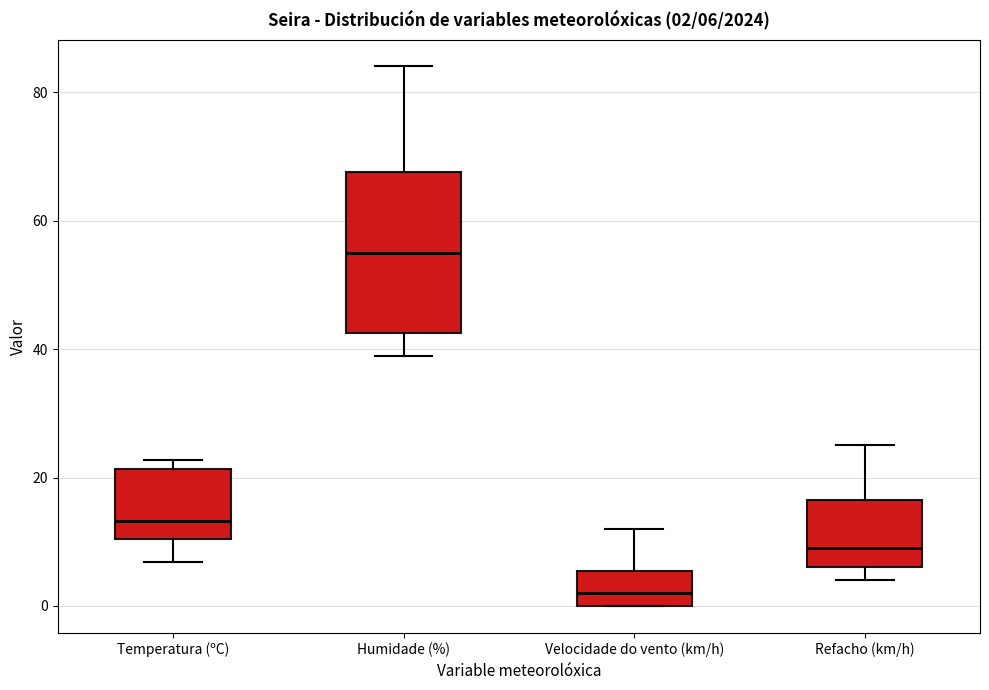

Which box's median line is the lowest?

Velocidade do vento (km/h)